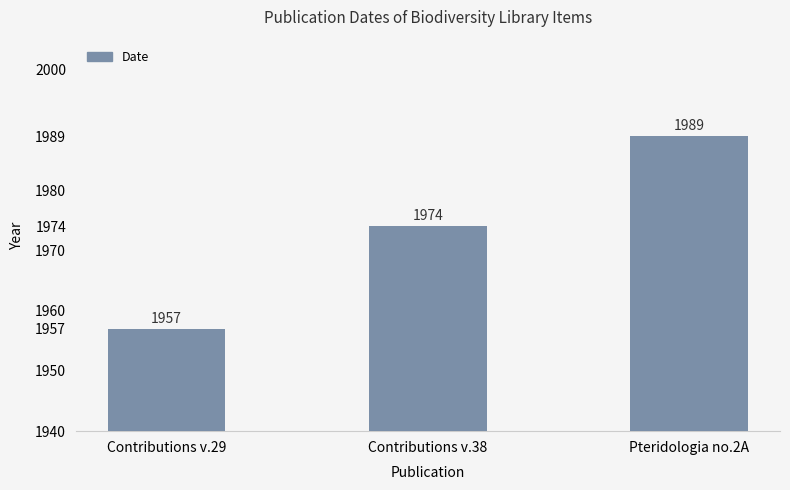

What is the change in value from Contributions v.38 to Pteridologia no.2A?

+15